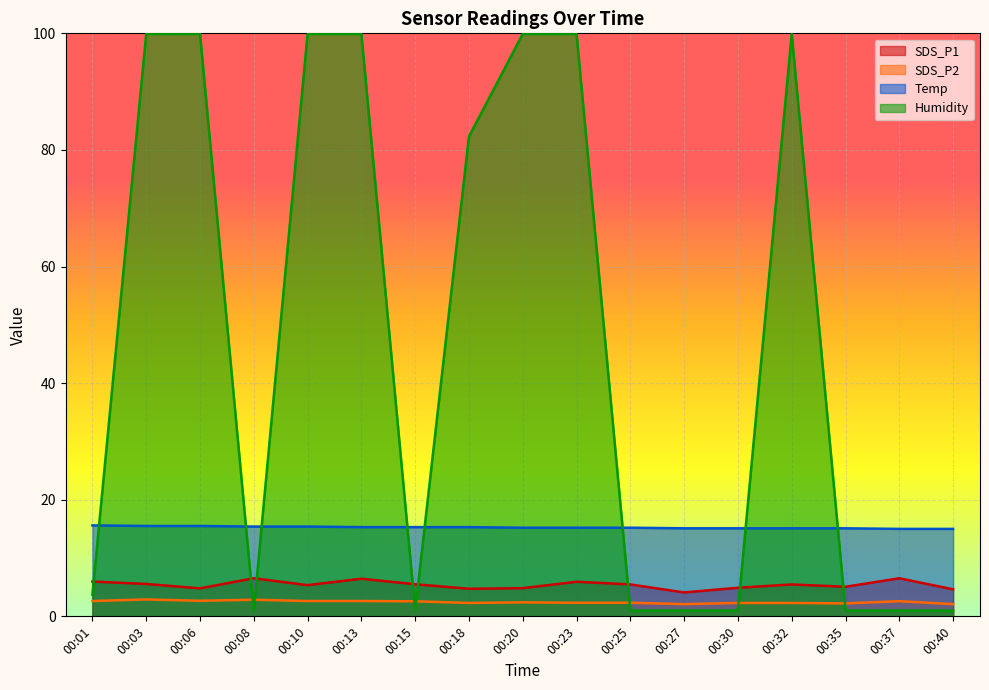

Which series changed the most between 00:25 and 00:35?

SDS_P1